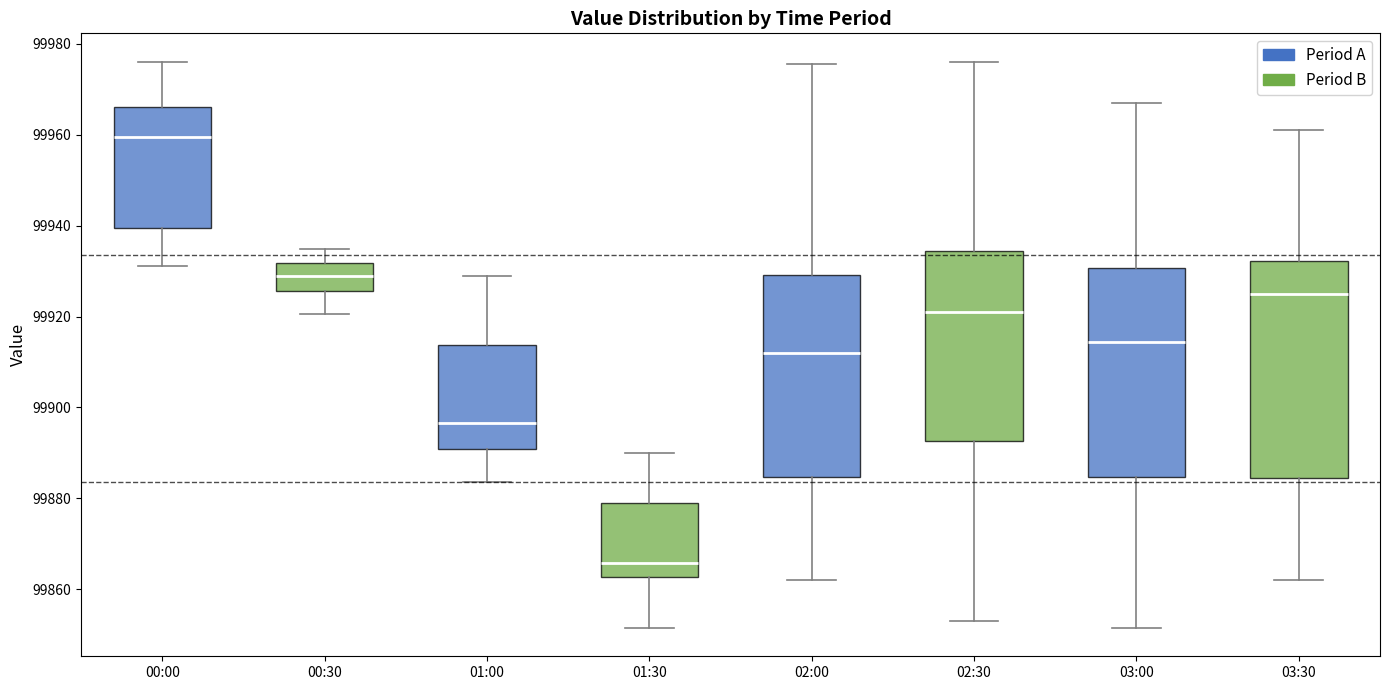

Reading left to right, read every box against the y-axis: the position of its median line, the range the box covers, and the ends of its whiskers. The values are not printed on the chart, so give them approximately, as read against the axis.

00:00: median 99960, box 99940 to 99966, whiskers 99932 to 99976
00:30: median 99930, box 99926 to 99932, whiskers 99920 to 99934
01:00: median 99896, box 99890 to 99914, whiskers 99884 to 99928
01:30: median 99866, box 99862 to 99878, whiskers 99852 to 99890
02:00: median 99912, box 99884 to 99930, whiskers 99862 to 99976
02:30: median 99922, box 99892 to 99934, whiskers 99854 to 99976
03:00: median 99914, box 99884 to 99930, whiskers 99852 to 99968
03:30: median 99924, box 99884 to 99932, whiskers 99862 to 99962